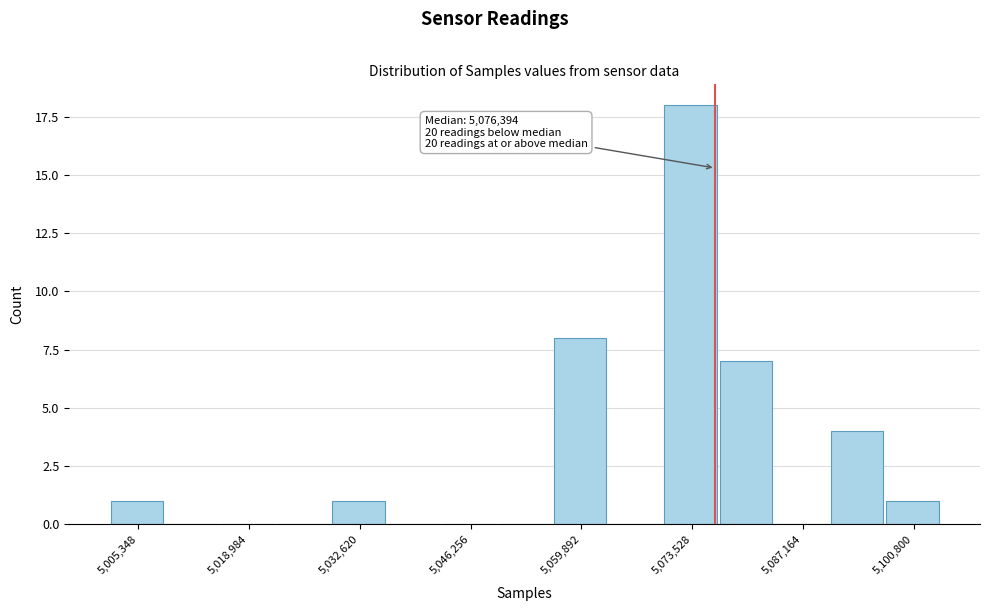

Read against the x-axis, roughly where is the centre of the tallest bar?

5074000